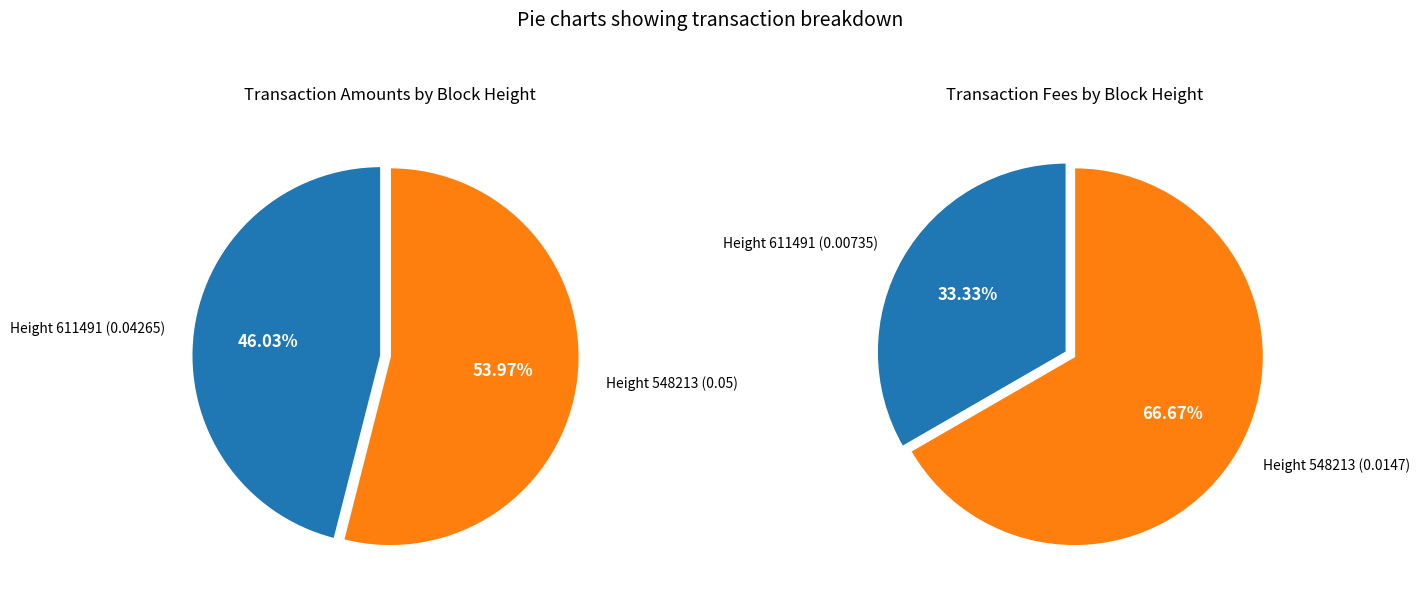

Does 548213 represent more than half of the total?

Yes